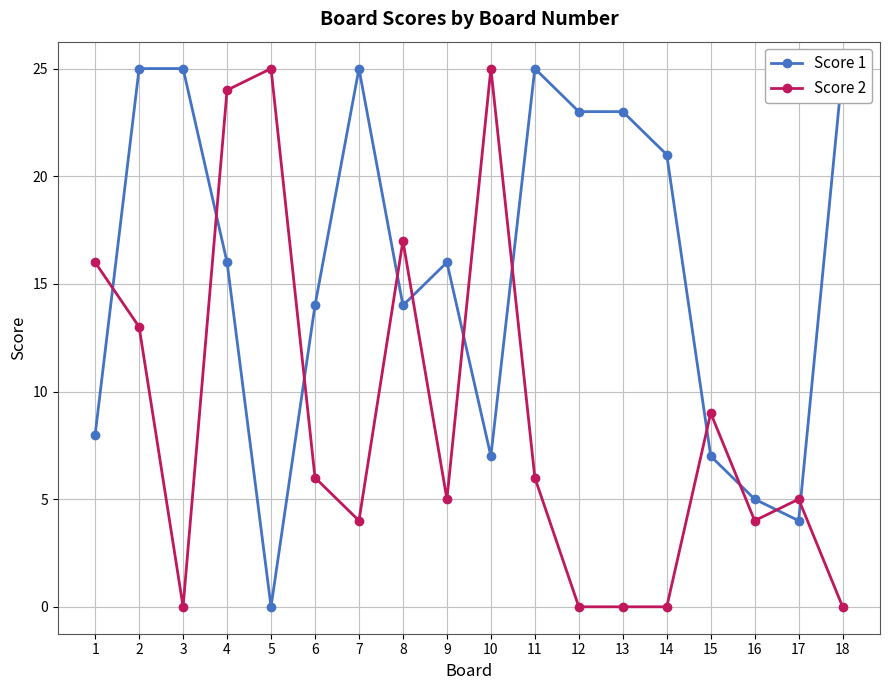

What is the value of the Score 2 point at the 2nd from the left?

13